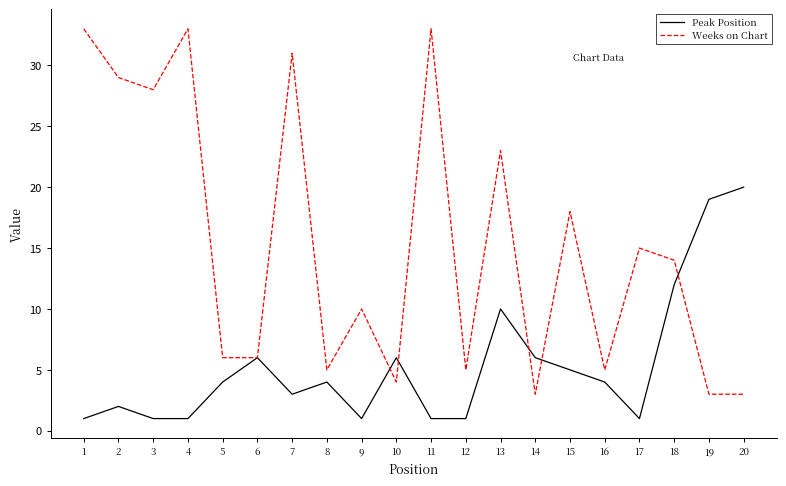

Which series has the largest total across all categories?

Weeks on Chart